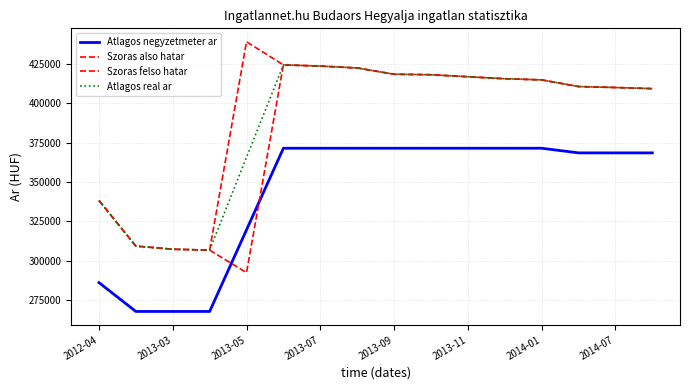

What is the value of the Szoras also hatar point at the 3rd from the left?

307291